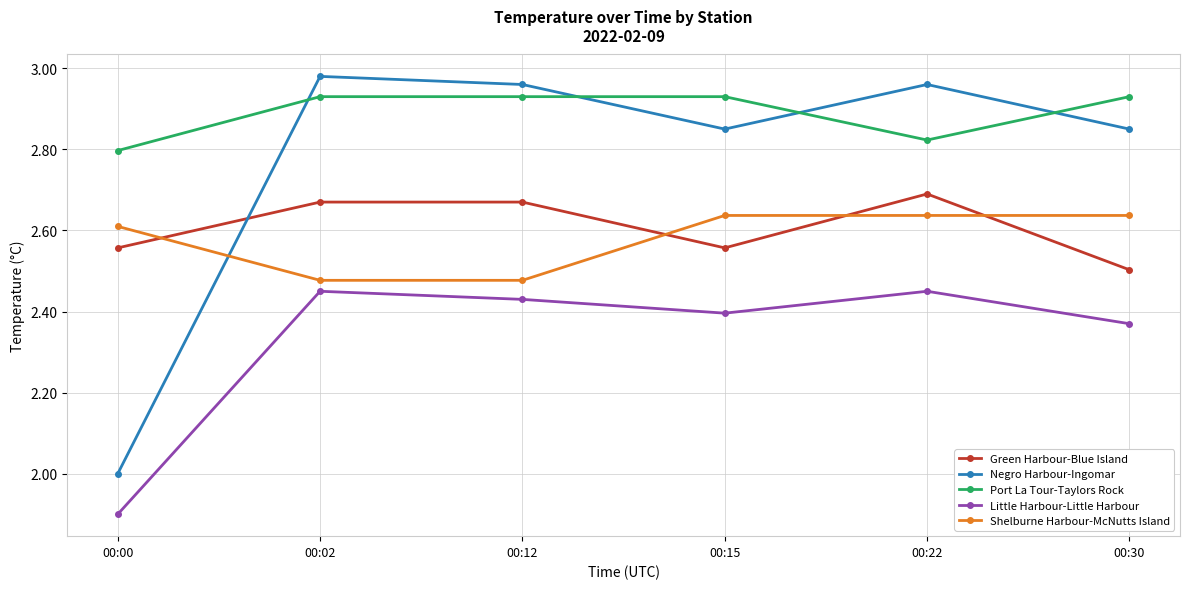

At 00:00, list the series in order from largest to smallest.

Port La Tour-Taylors Rock, Shelburne Harbour-McNutts Island, Green Harbour-Blue Island, Negro Harbour-Ingomar, Little Harbour-Little Harbour